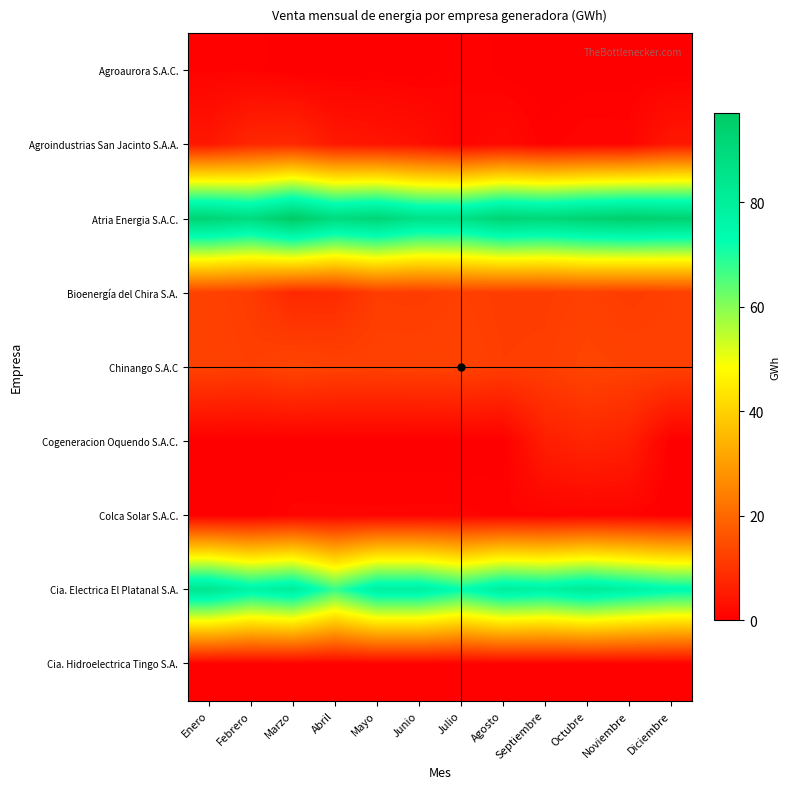

What is the spread (max minus min) of values at Julio?

86.6